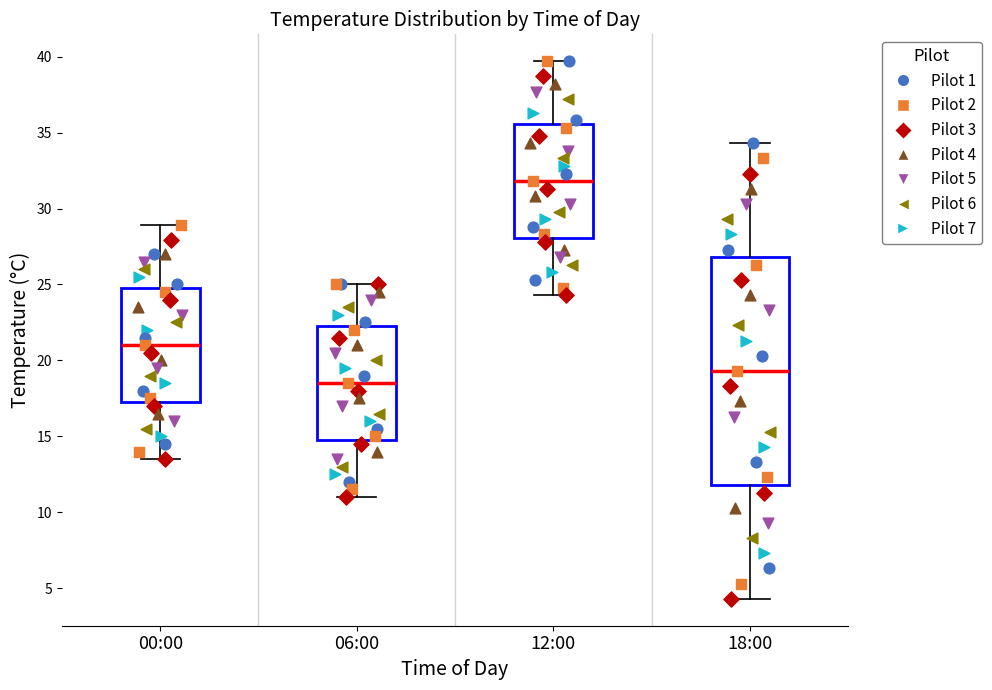

Reading left to right, transcribe this box plot: for each box, give where its median line is, the range the box spans, and where its two whiskers end, as read against the y-axis. The values are not printed on the chart, so give them approximately, as read against the axis.

00:00: median 21.0, box 17.5 to 25.0, whiskers 13.5 to 29.0
06:00: median 18.5, box 15.0 to 22.5, whiskers 11.0 to 25.0
12:00: median 32.0, box 28.0 to 35.5, whiskers 24.5 to 39.5
18:00: median 19.5, box 12.0 to 27.0, whiskers 4.5 to 34.5